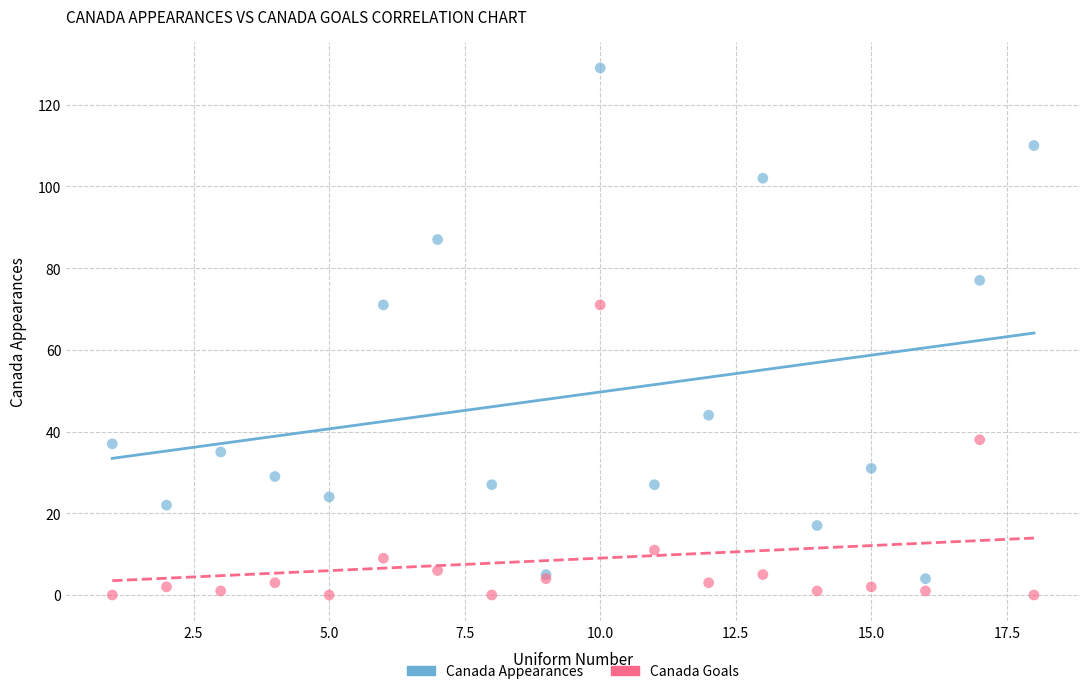

Which series has the widest spread of Y values?

Canada Appearances